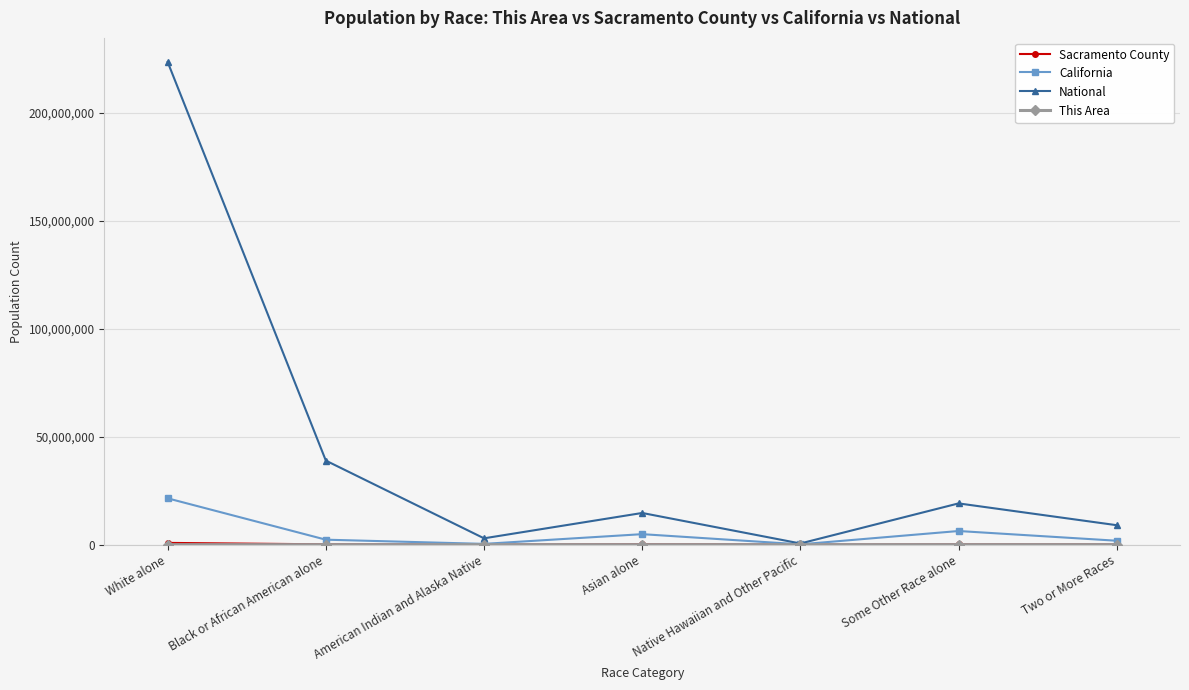

At which category is the sum across all series the highest?

White alone